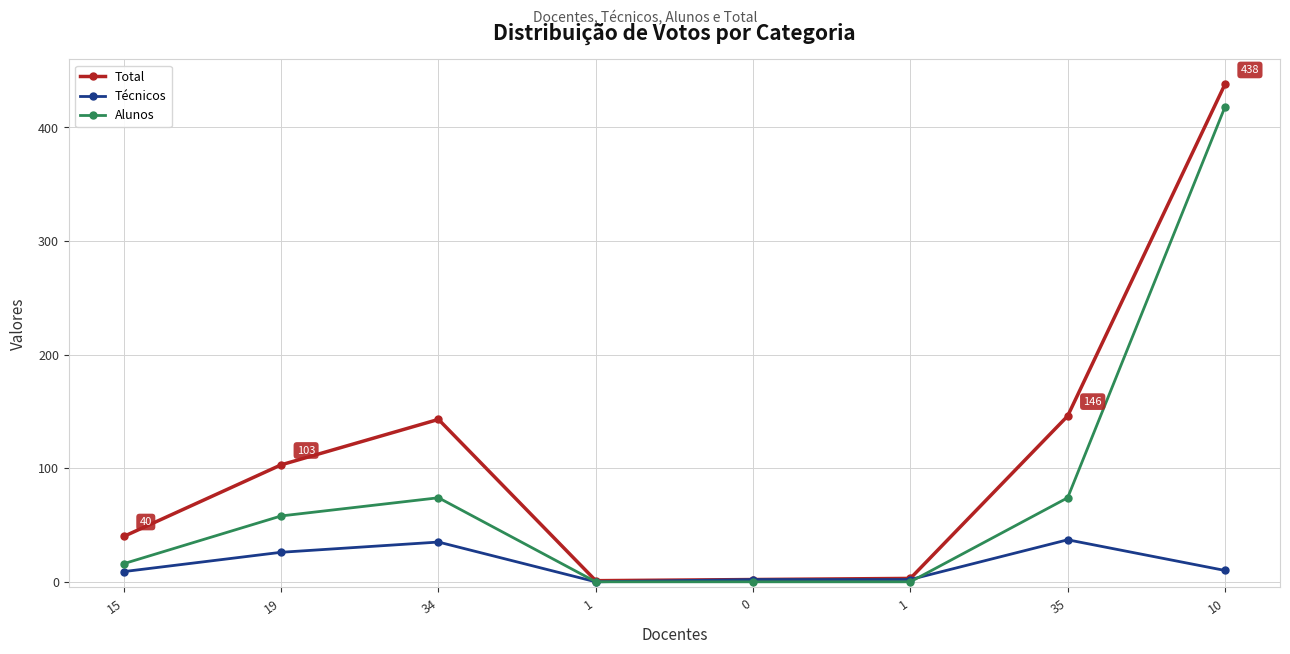

Reading left to right, list all the values displayed in this chart.

Total: 15=40	19=103	34=143	1=1	0=2	1=3	35=146	10=438
Técnicos: 15=9	19=26	34=35	1=0	0=2	1=2	35=37	10=10
Alunos: 15=16	19=58	34=74	1=0	0=0	1=0	35=74	10=418